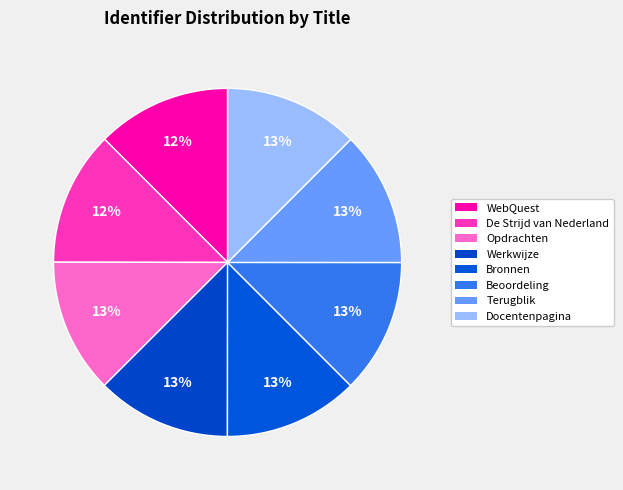

Rank the categories by value from lowest to highest.

WebQuest, De Strijd van Nederland, Opdrachten, Werkwijze, Beoordeling, Docentenpagina, Bronnen, Terugblik